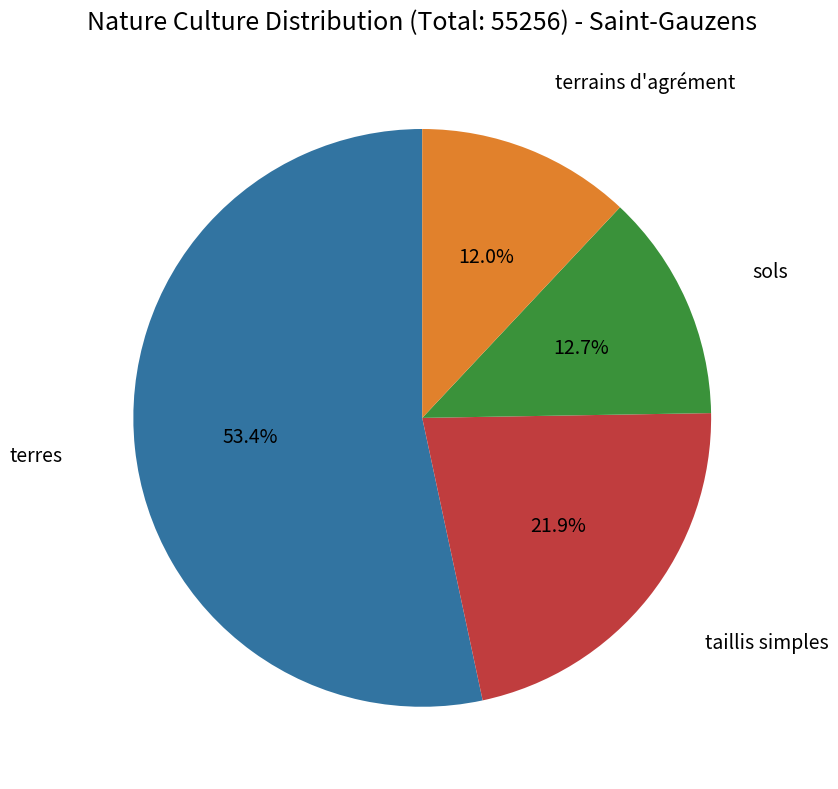

Does any single category account for the majority?

Yes